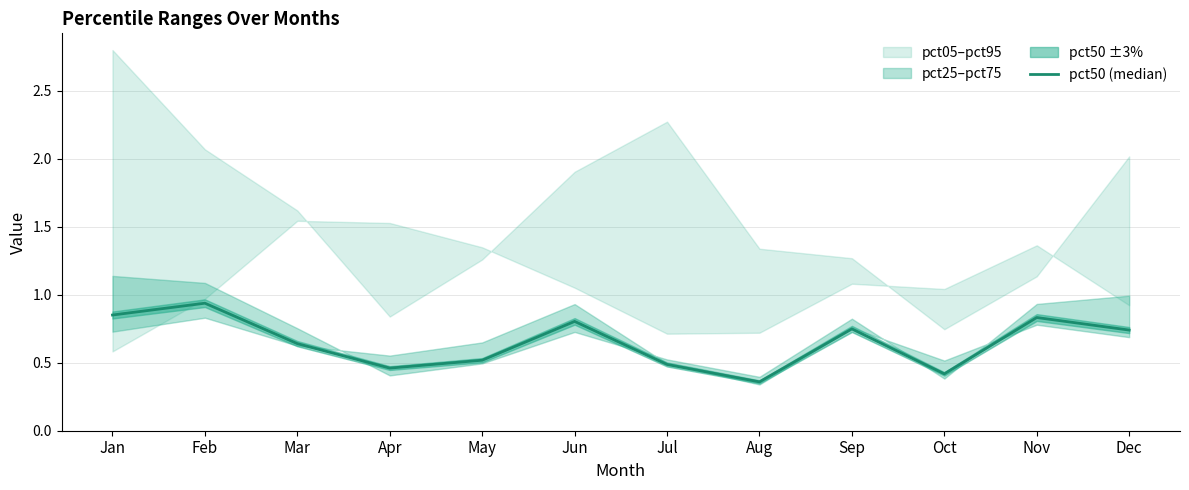

Reading left to right, transcribe all the data shown in this chart.

0.9	0.9	0.6	0.5	0.5	0.8	0.5	0.4	0.7	0.4	0.8	0.7